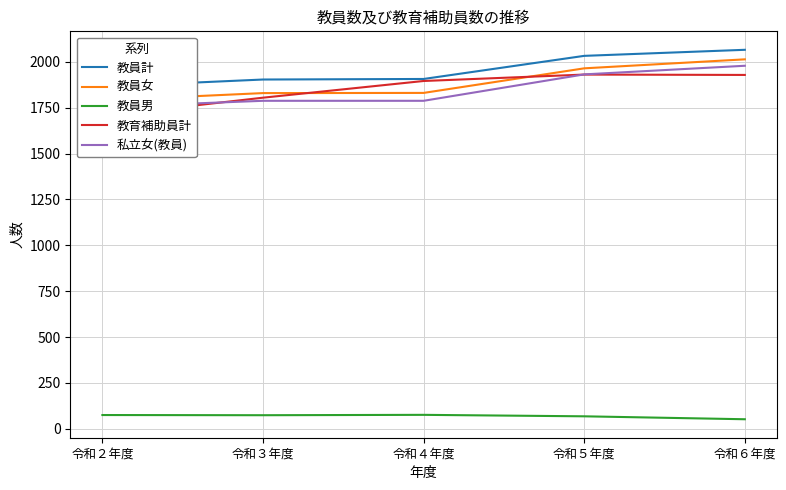

What position from the left is 令和２年度?

1